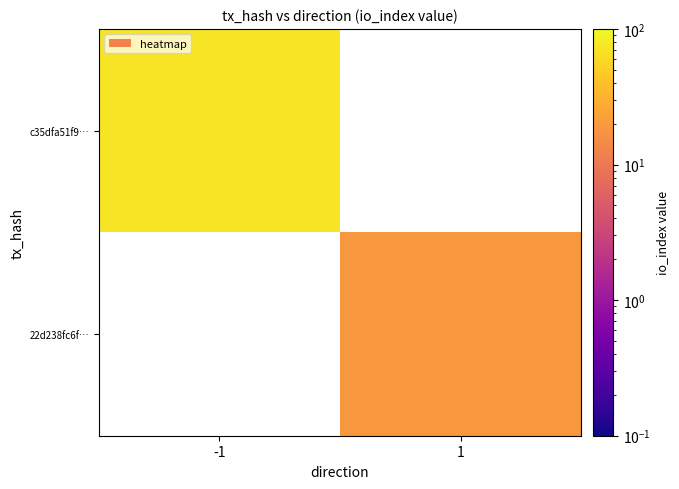

Is it true that 22d238fc6f… equals 19.0 at 1?

True